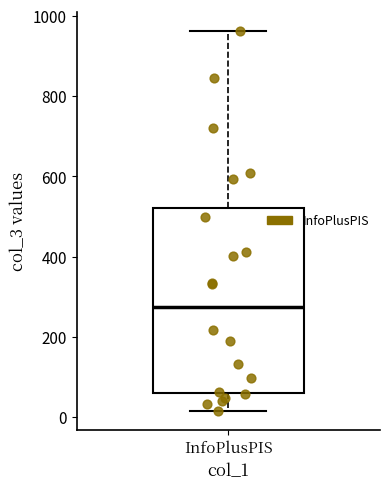

Transcribe this box plot: give where the median line is, the range the box spans, and where the two whiskers end, as read against the y-axis. The values are not printed on the chart, so give them approximately, as read against the axis.

median 280, box 60 to 520, whiskers 20 to 960